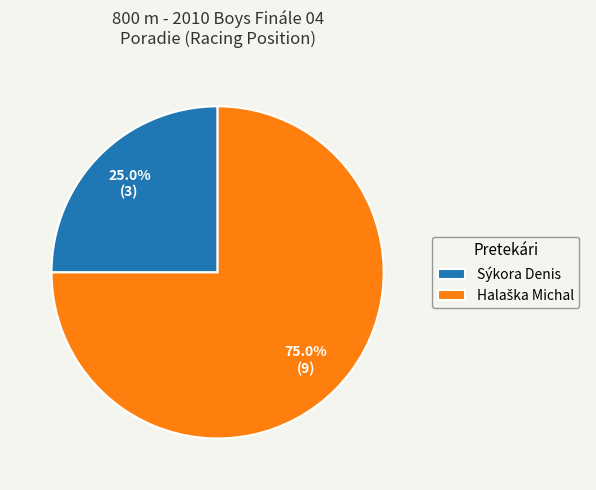

Is there a majority slice in this chart?

Yes